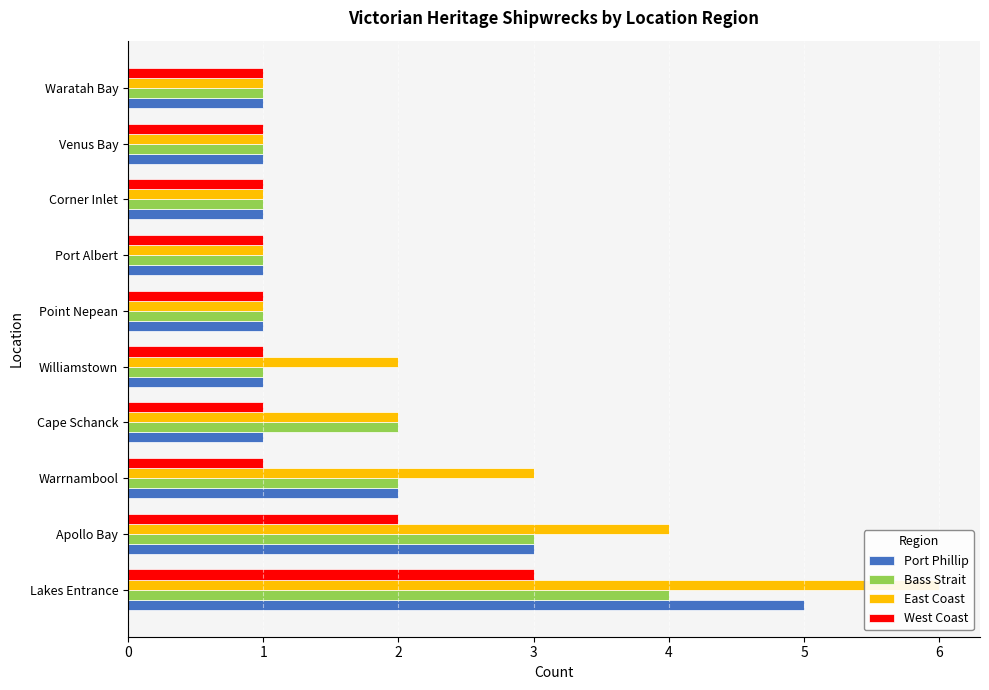

What is the difference between the Port Phillip values at 6 and 2?

1